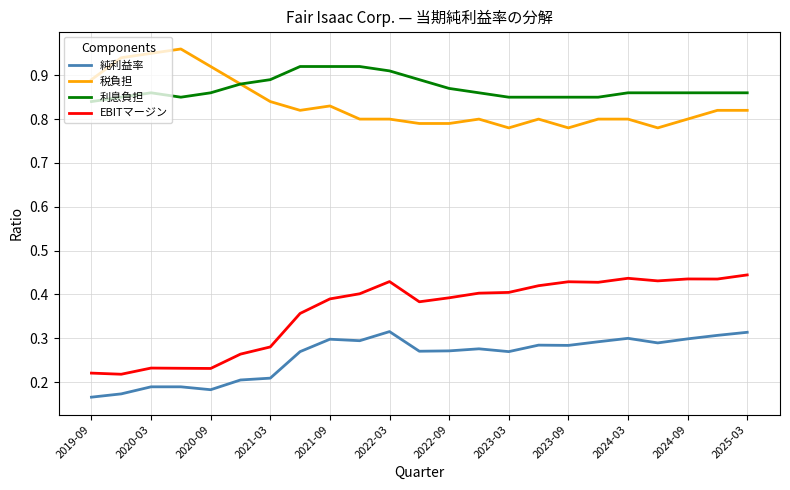

List the series in order of their peak value, lowest first.

純利益率, EBITマージン, 利息負担, 税負担